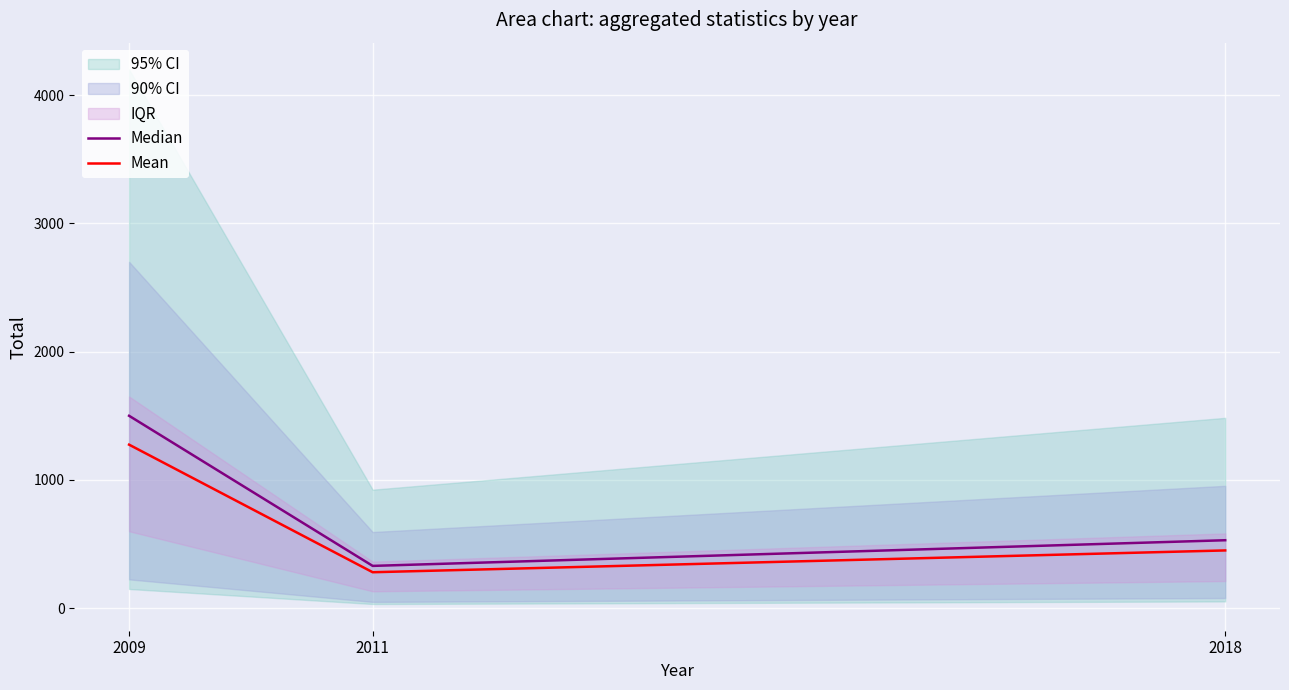

Which series changed the most between 2011 and 2018?

Median